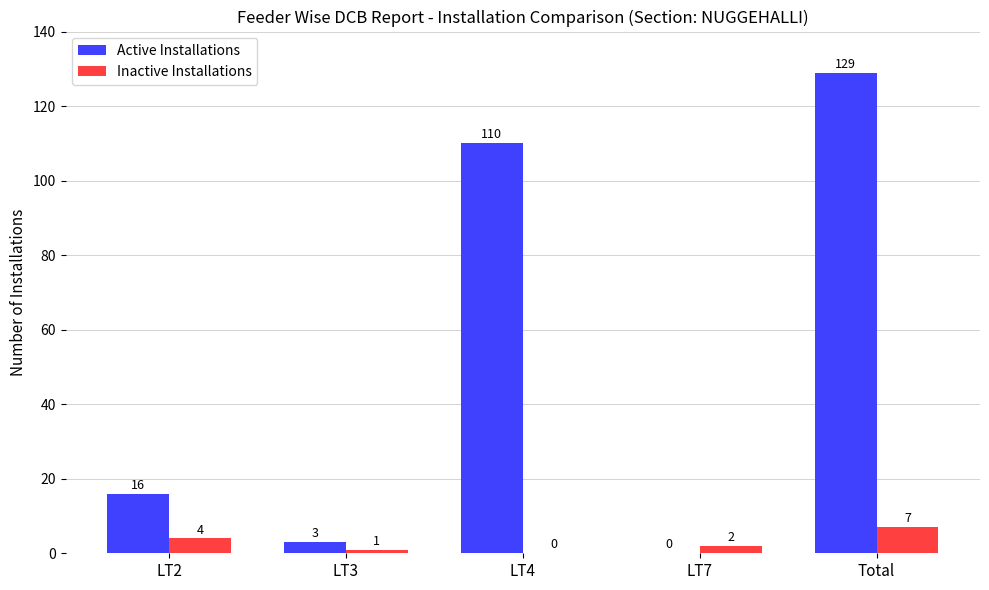

Reading left to right, what are all the values shown in this chart?

Active Installations: 16	3	110	0	129
Inactive Installations: 4	1	0	2	7